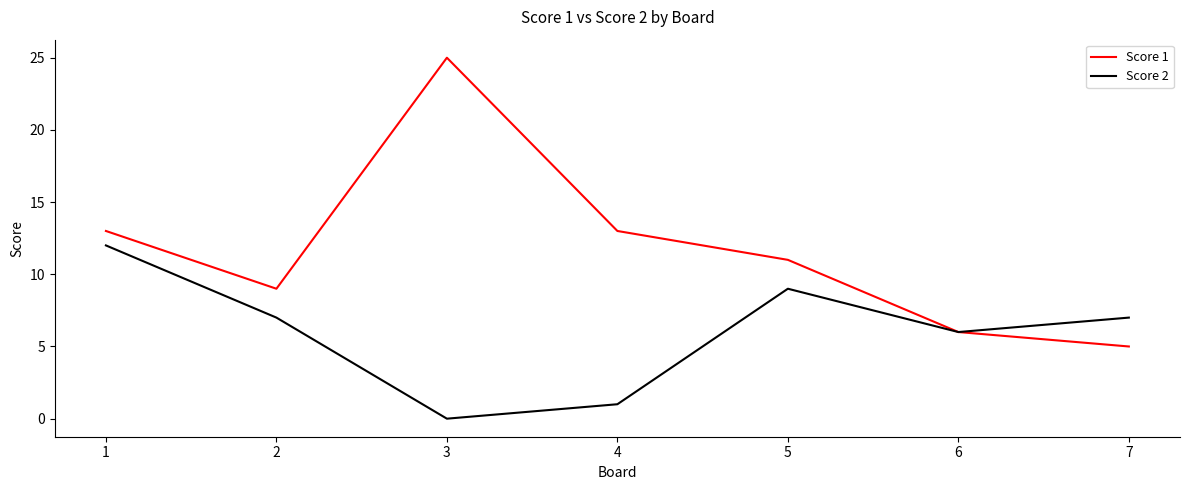

The Score 2 series shows 11 at 2. True or false?

False